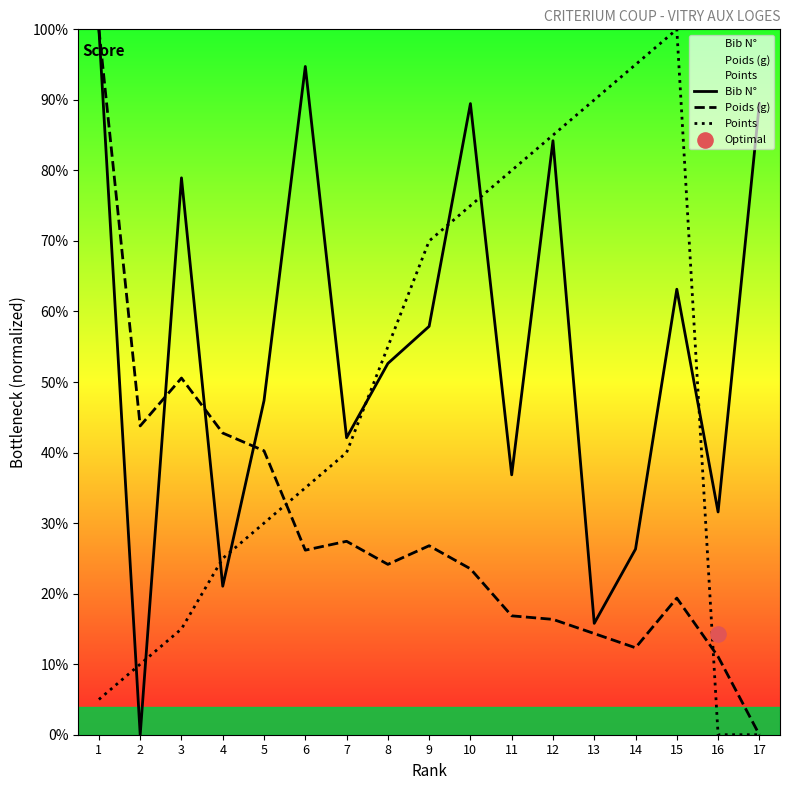

At which category is the sum across all series the highest?

1